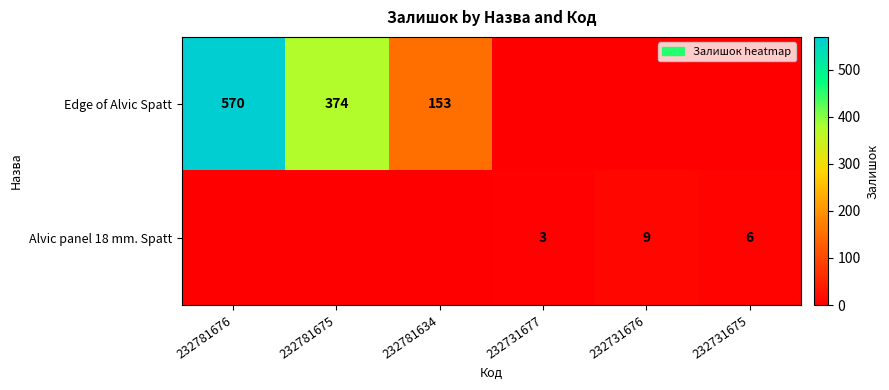

What is the difference between the Alvic panel 18 mm. Spatt values at 232731675 and 232731677?

3